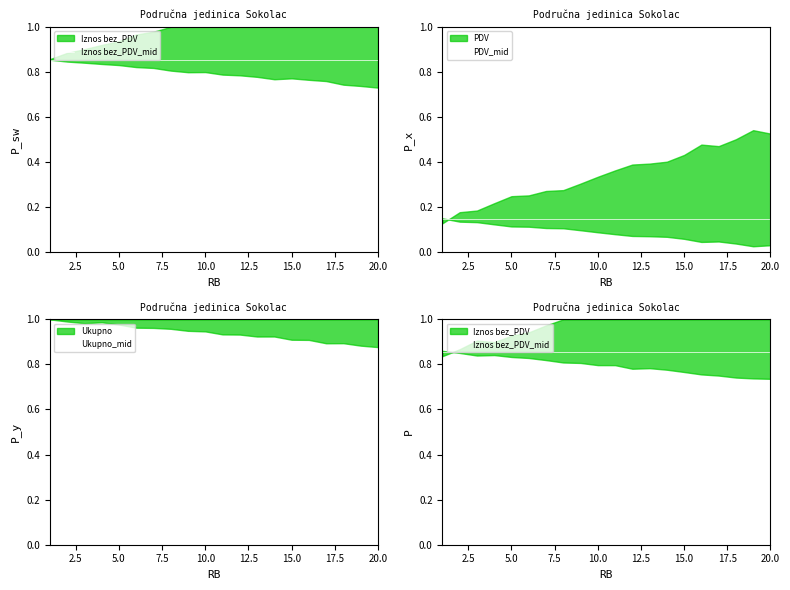

List the series in order of their overall mean, lowest first.

PDV_mid, Iznos bez_PDV_mid, Ukupno_mid